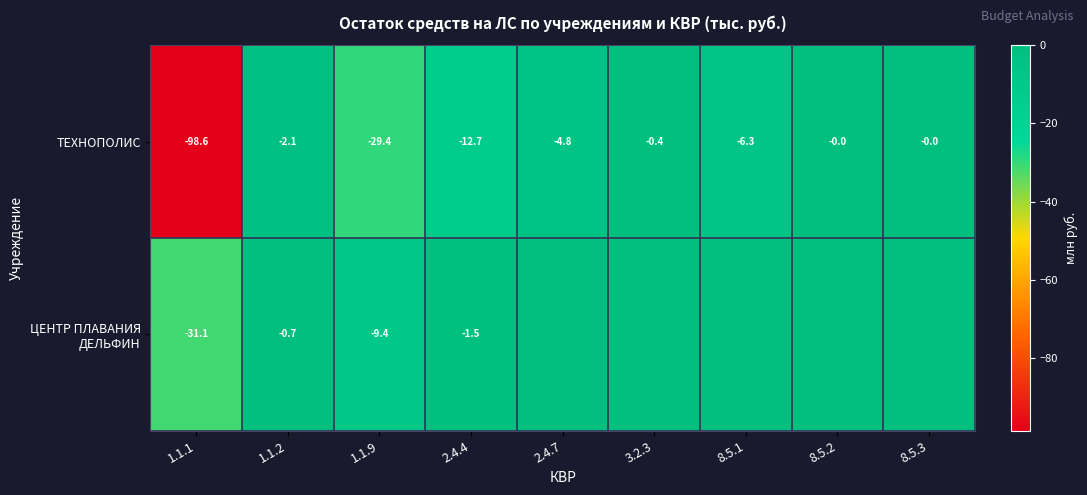

Which category has the lowest value in the ТЕХНОПОЛИС series?

1.1.1